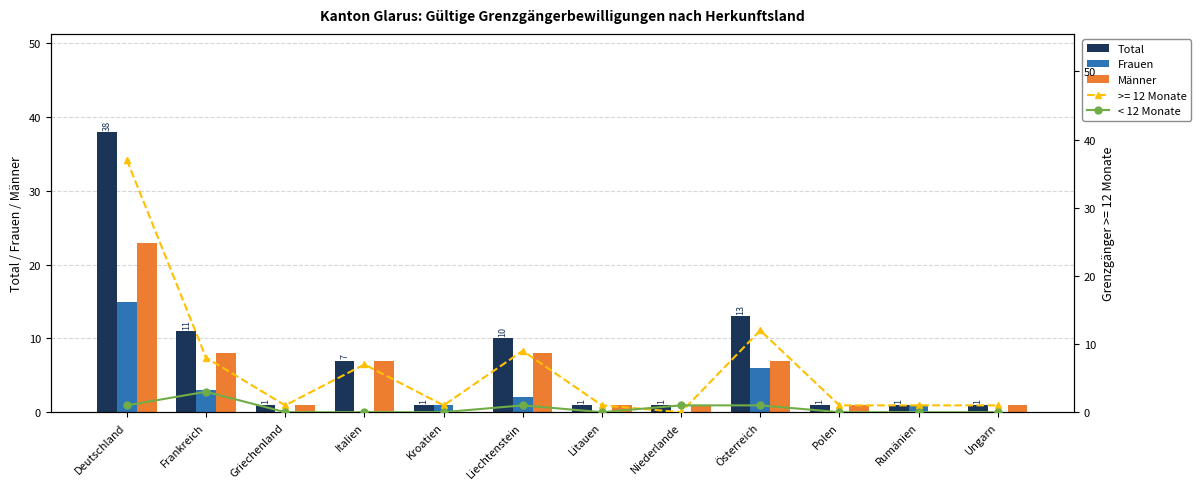

What position from the right is Ungarn?

1